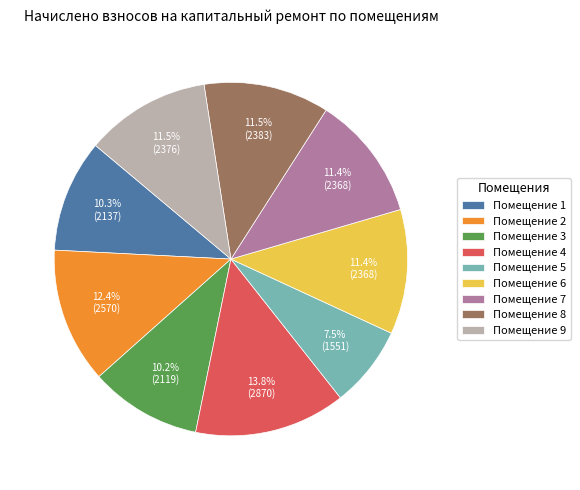

What percentage do Помещение 7 and Помещение 1 together represent?

21.7%